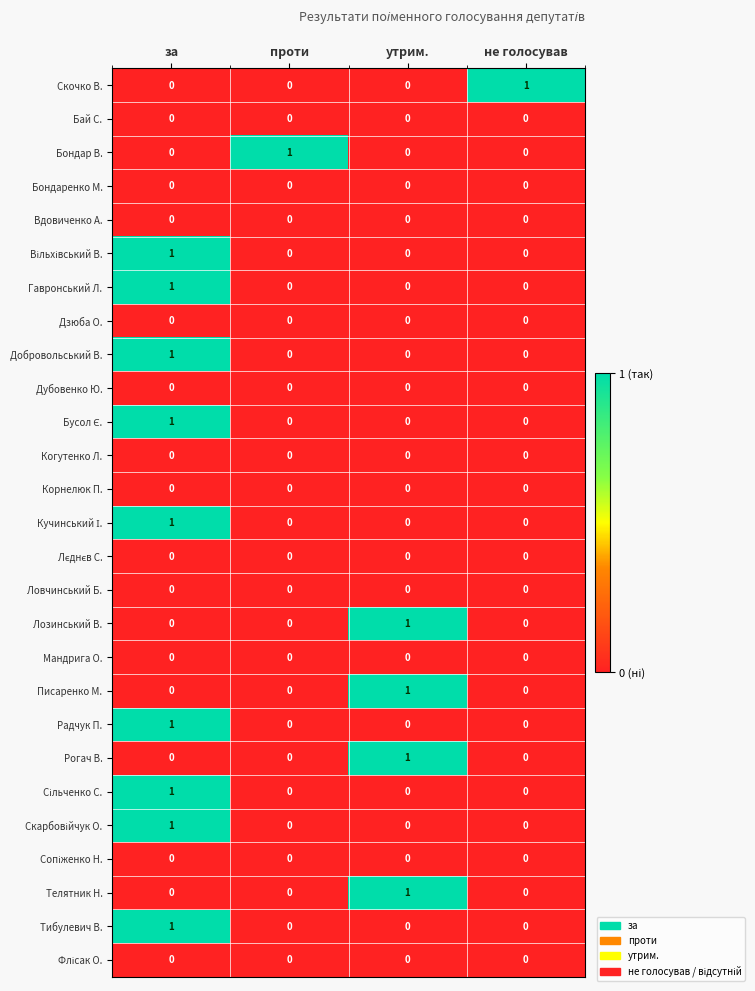

True or false: Корнелюк П. has a value of 0 at за.

True